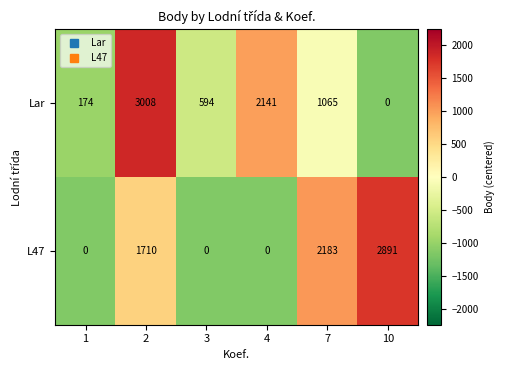

Rank the series at 4 from lowest to highest value.

L47, Lar